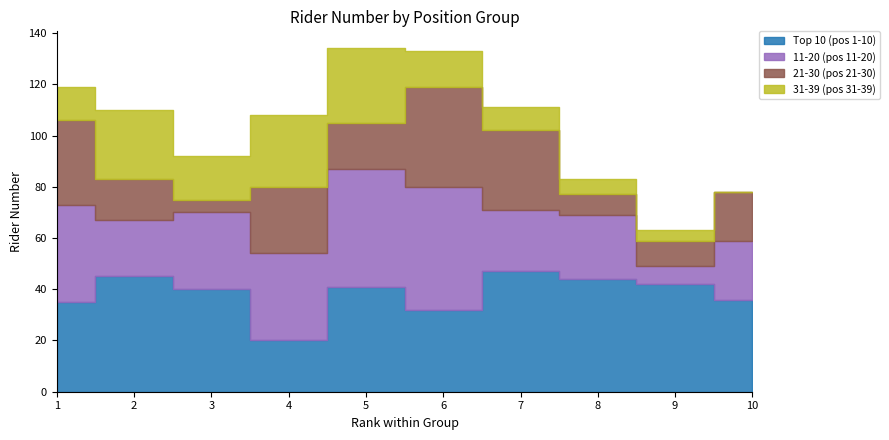

Which category has the lowest value in the 21-30 (pos 21-30) series?

3